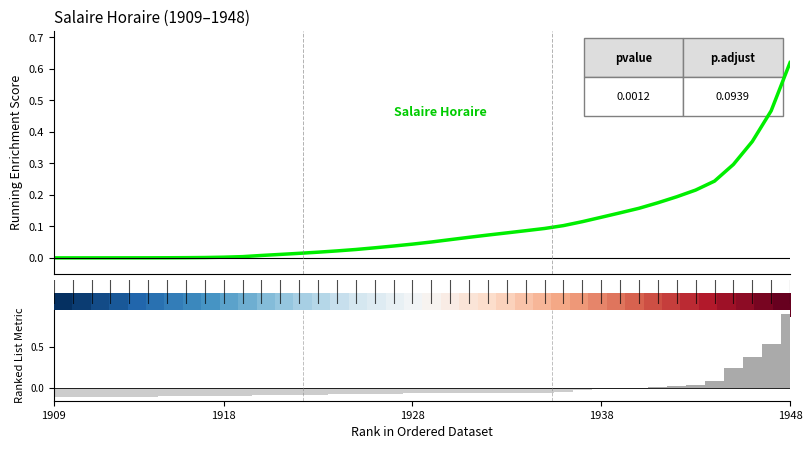

The Salaire Horaire series shows 0.2 at 33. True or false?

True